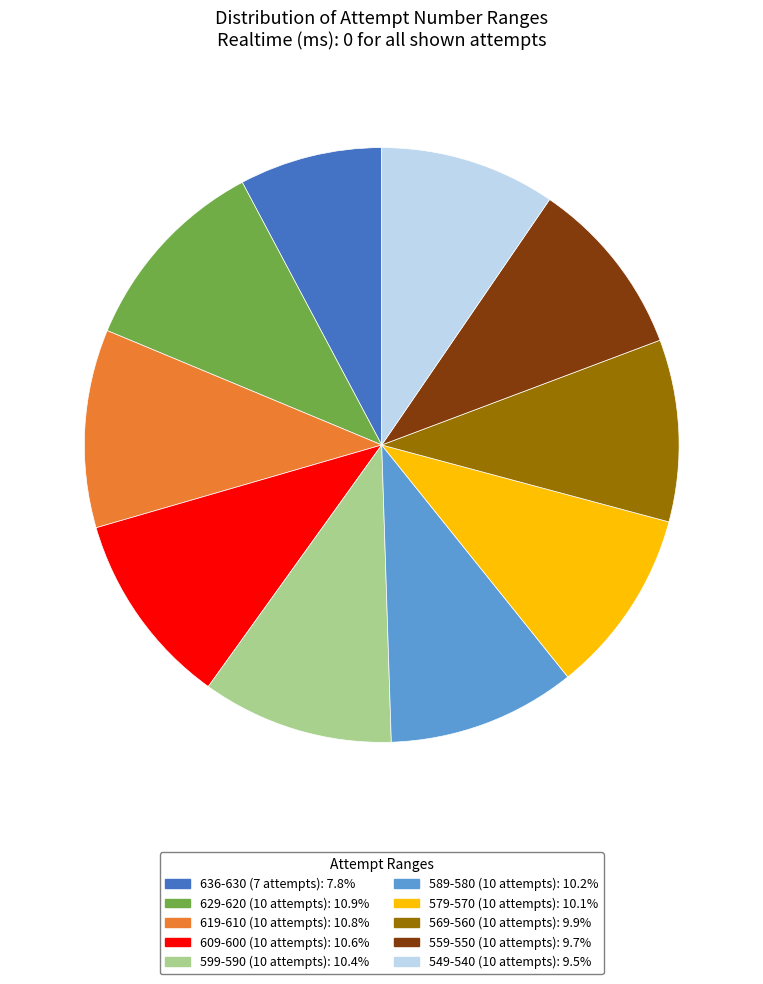

Is there a majority slice in this chart?

No